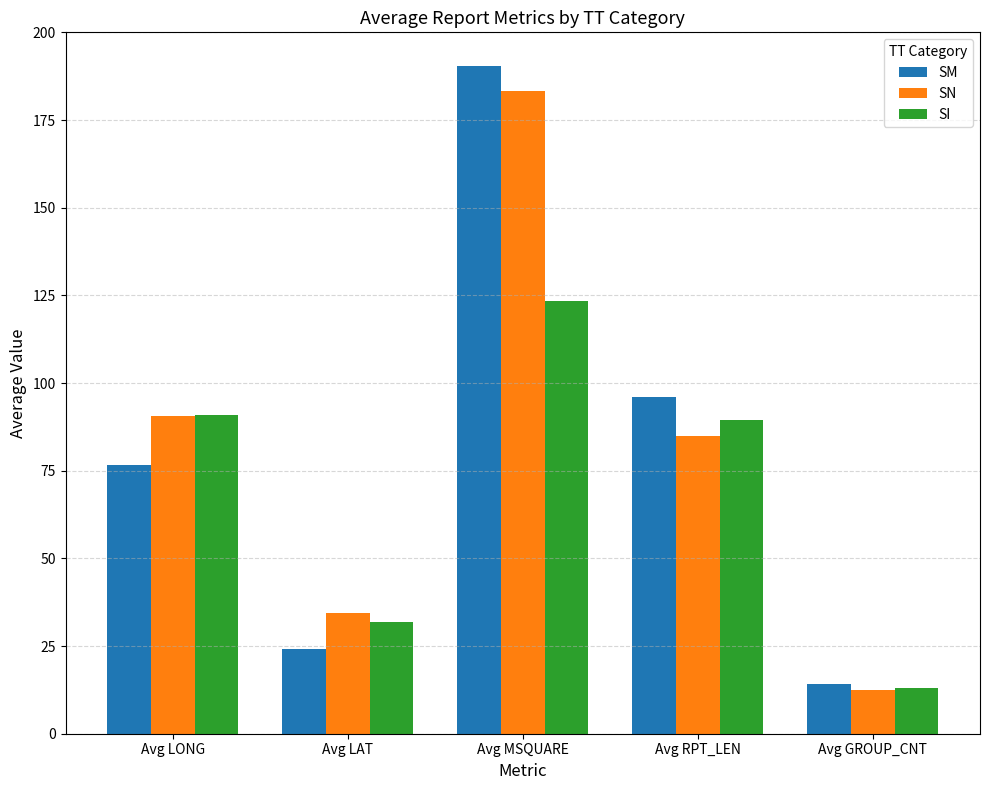

What value does the SM series have at Avg GROUP_CNT?

14.1